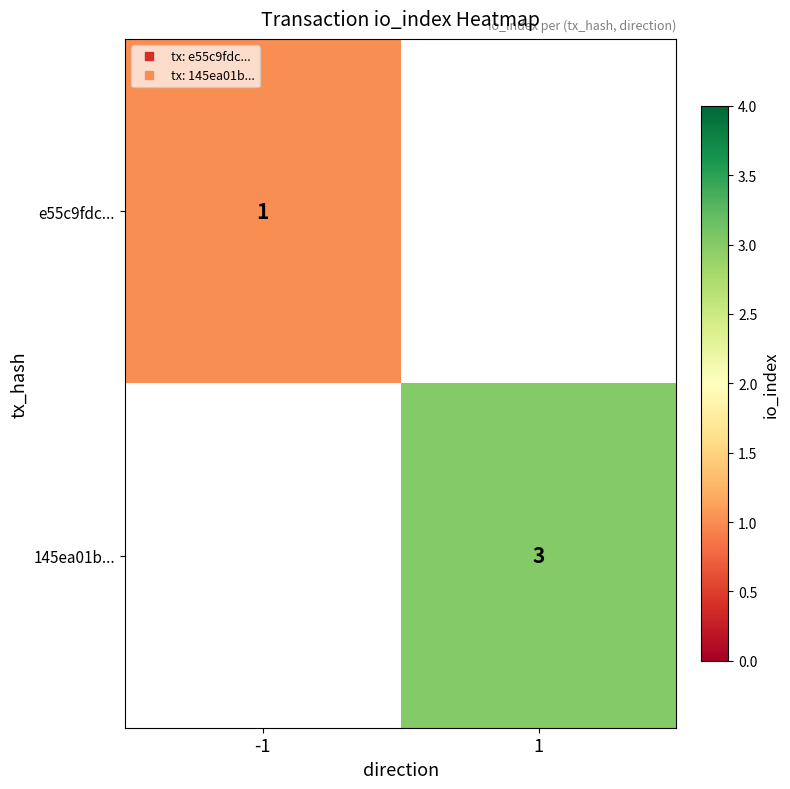

At which label does 145ea01b... reach its minimum?

-1